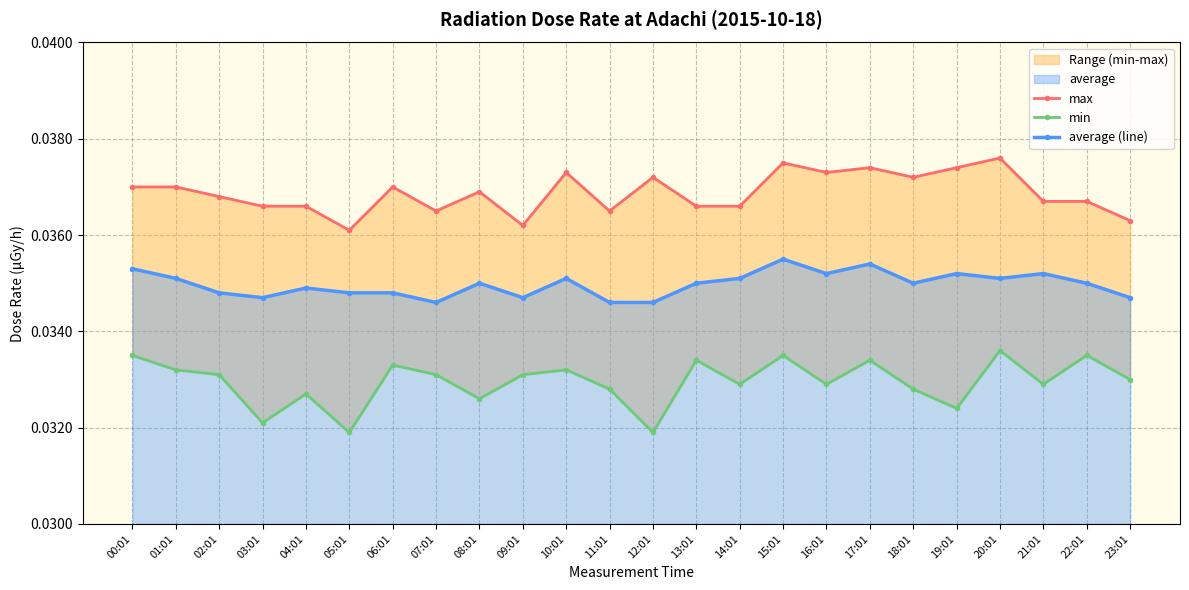

List the series in order of their overall mean, lowest first.

min, average (line), max